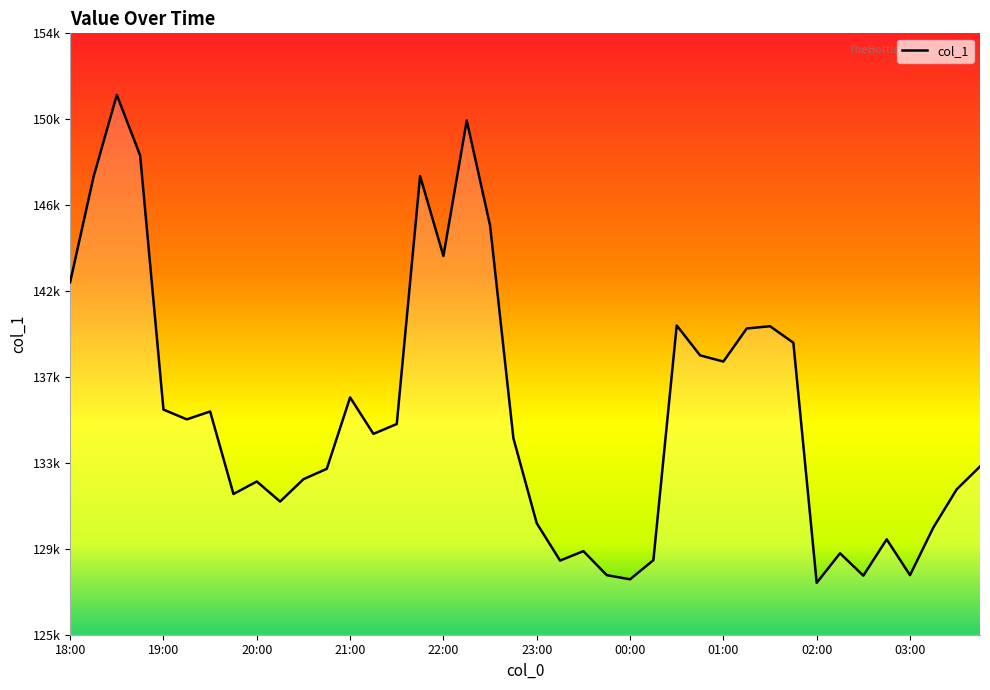

Is it true that the value at 21:45 is 260582.7?

False